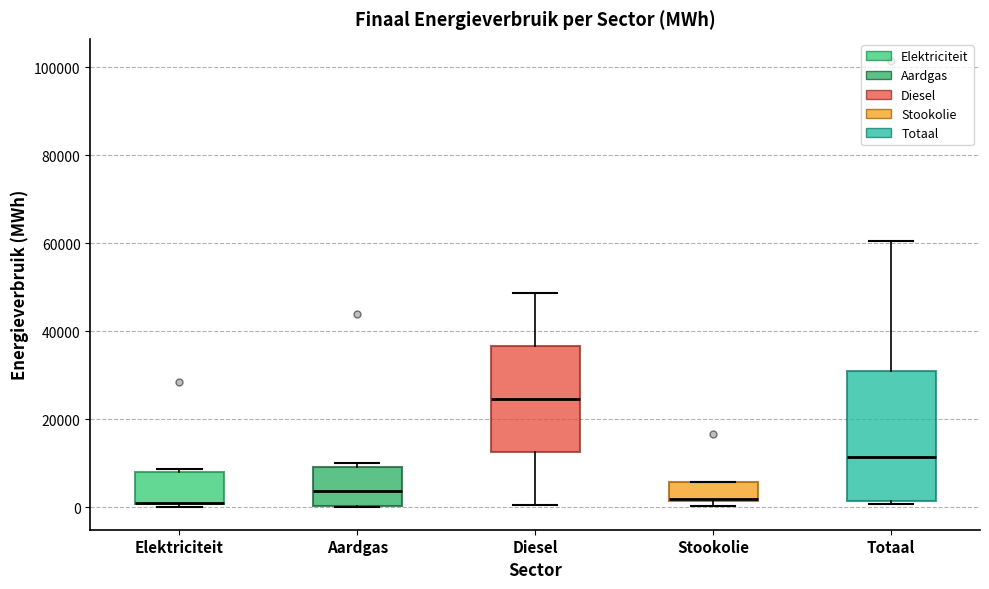

Reading left to right, transcribe this box plot: for each box, give where its median line is, the range the box spans, and where its two whiskers end, as read against the y-axis. The values are not printed on the chart, so give them approximately, as read against the axis.

Elektriciteit: median 0 (drawn on the box's lower edge), box 0 to 8000, whiskers 0 (just below the box's lower edge) to 8000 (just above the box's upper edge)
Aardgas: median 4000, box 0 to 10000, whiskers 0 to 10000 (just above the box's upper edge)
Diesel: median 24000, box 12000 to 36000, whiskers 0 to 48000
Stookolie: median 2000, box 2000 to 6000, whiskers 0 to 6000
Totaal: median 12000, box 2000 to 32000, whiskers 0 to 60000